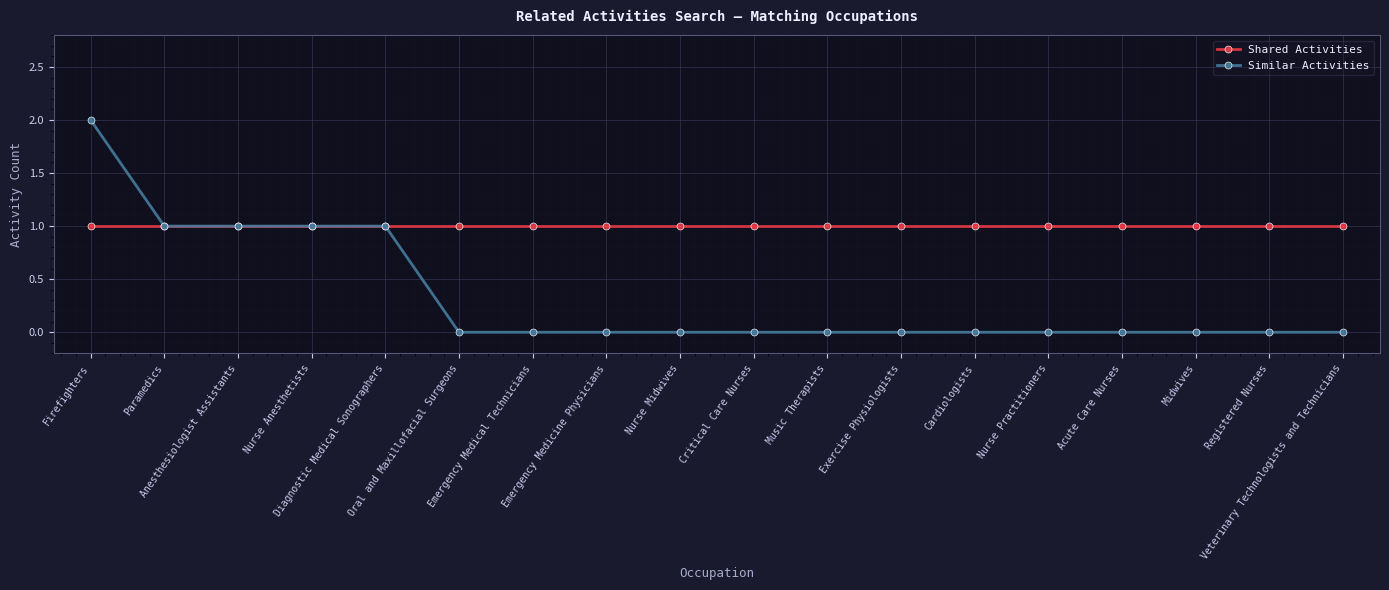

What is the value of the Shared Activities point at the 7th from the left?

1